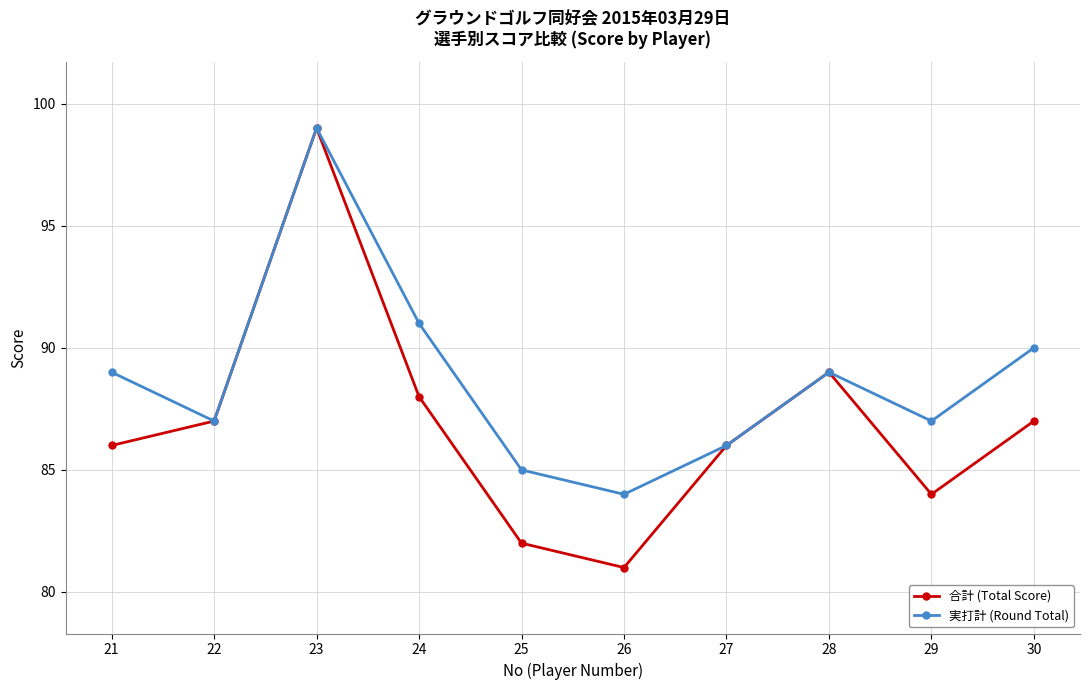

What is the difference between the second highest and second lowest values in the 実打計 (Round Total) series?

6